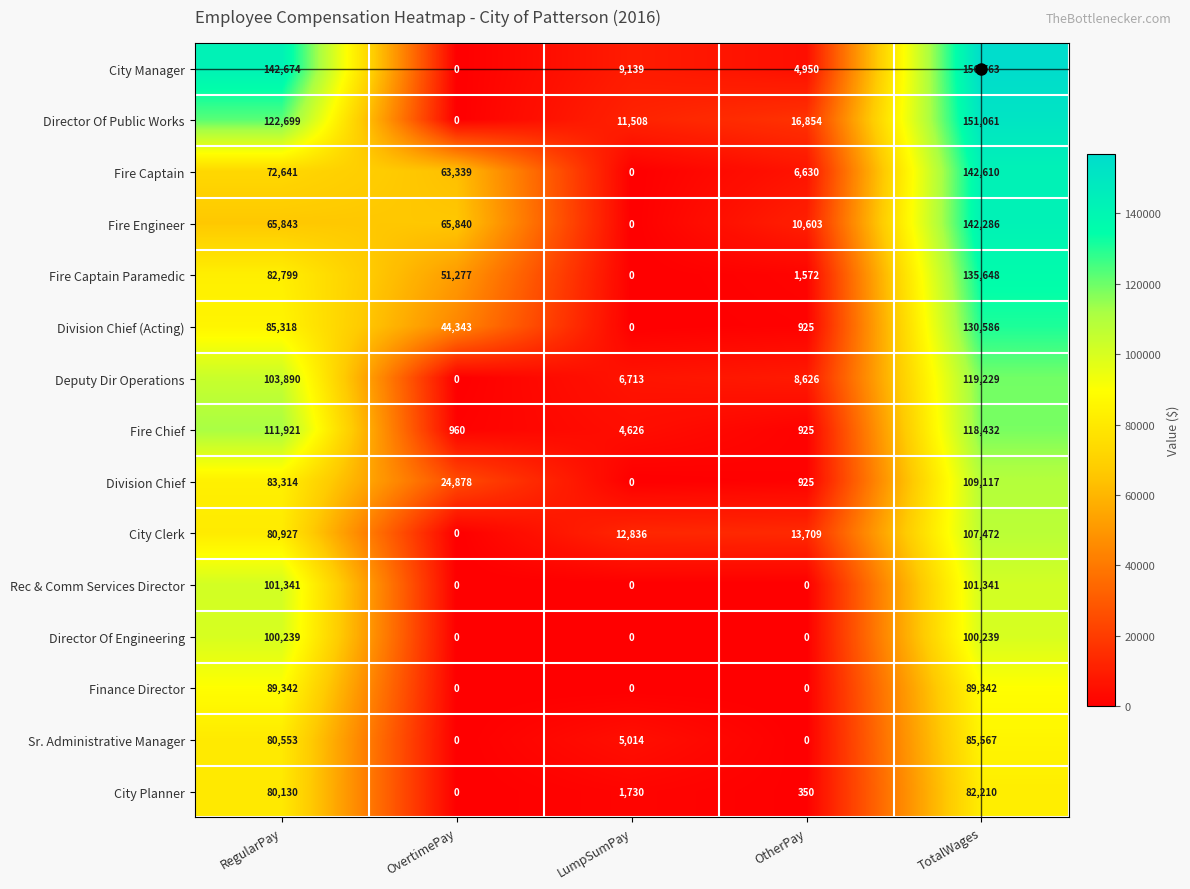

What is the total value across all series at OvertimePay?

250637